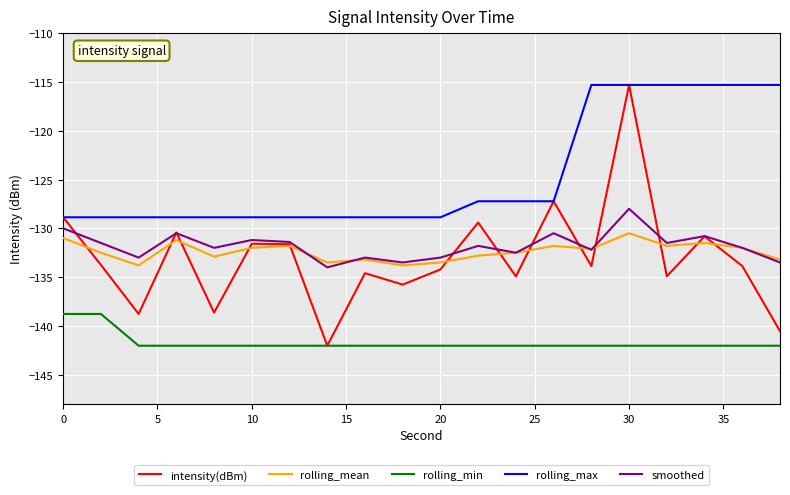

Which series has the widest spread of values?

intensity(dBm)